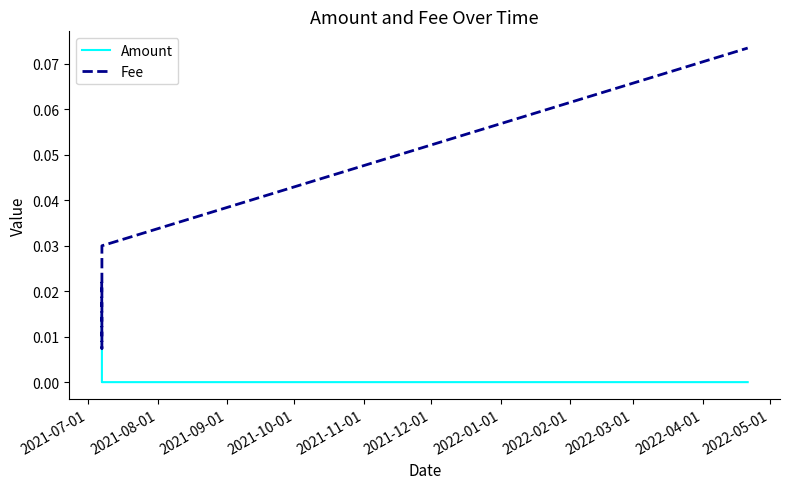

How many positive values does the Amount series have?

4